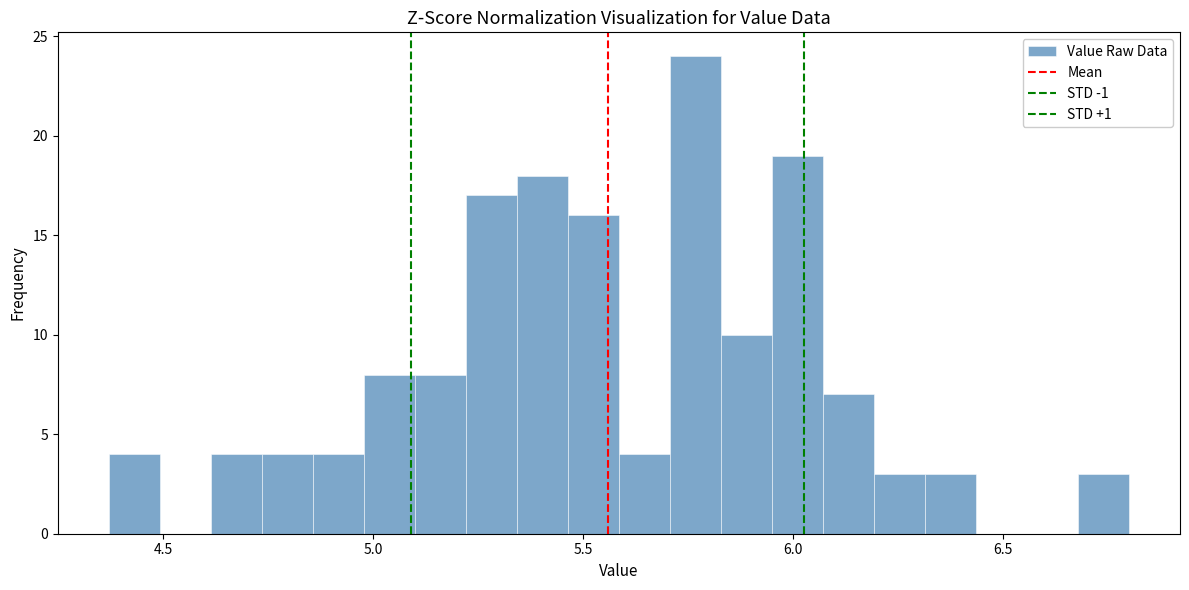

Read against the x-axis, roughly where is the centre of the tallest bar?

5.75